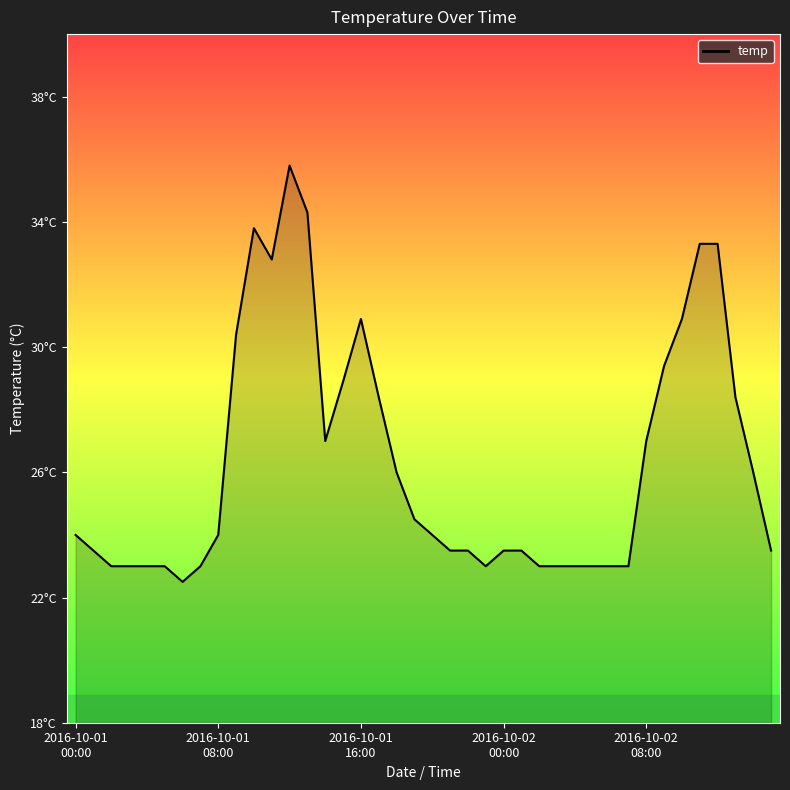

Does the chart have visible grid lines?

No